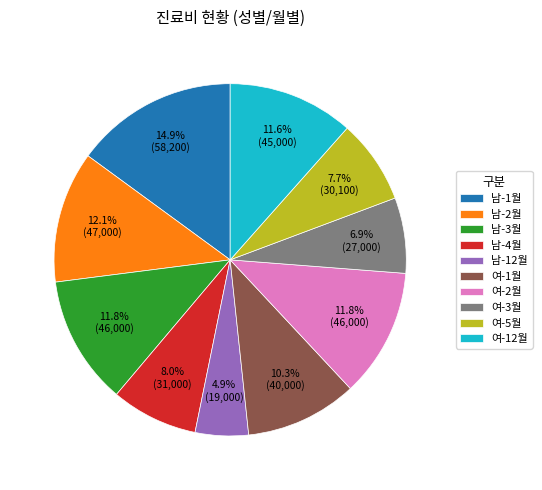

To the nearest percent, what portion does 남-12월 represent?

5%